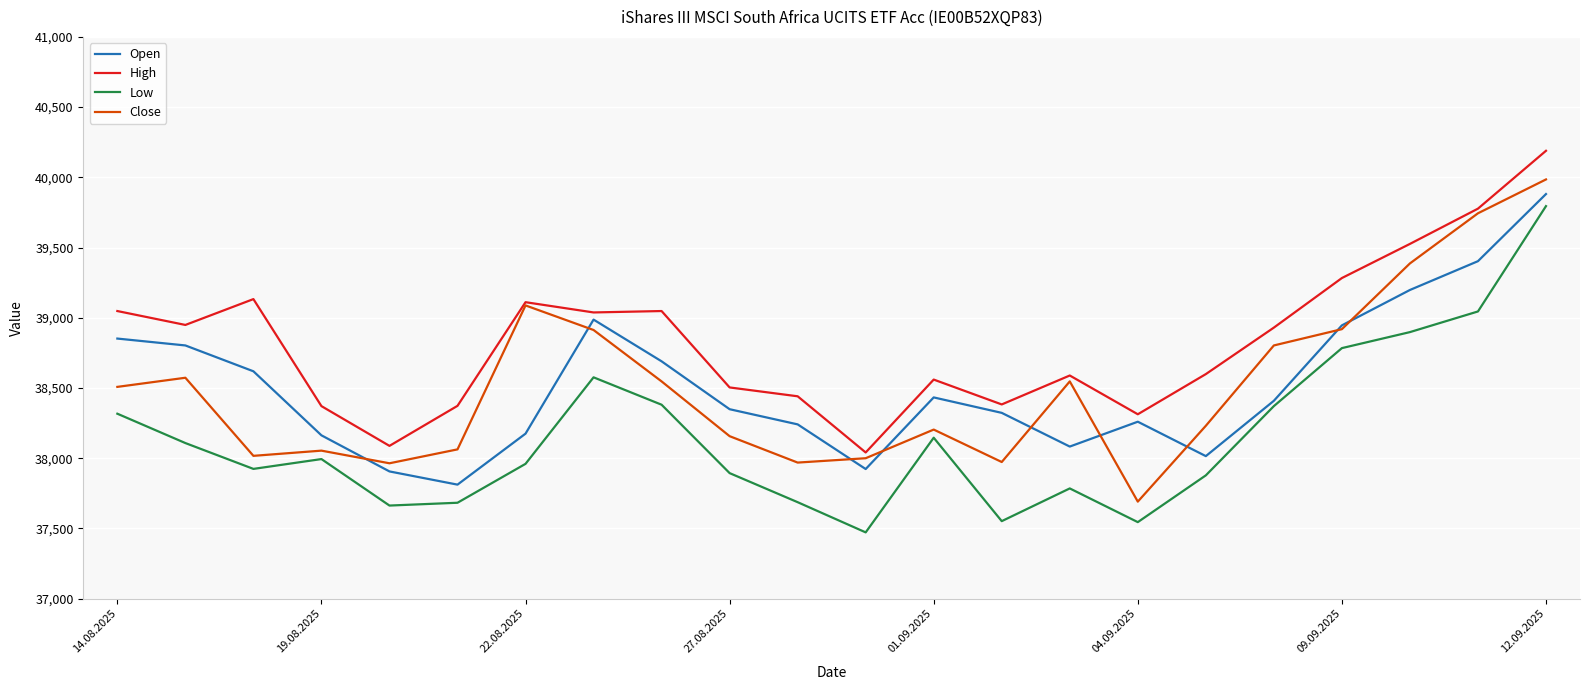

Which series has the largest total across all categories?

High